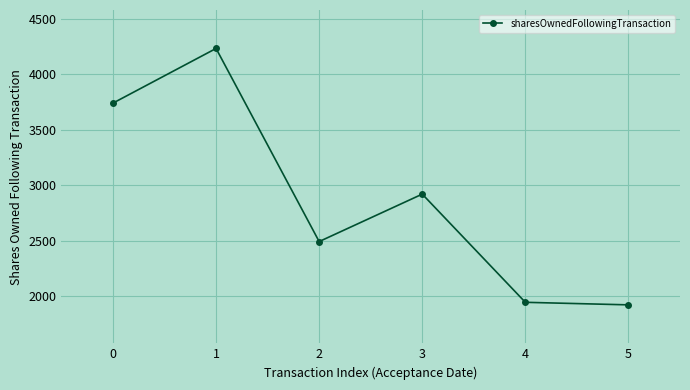

Reading left to right, what are all the values shown in this chart?

3741	4234	2492	2920	1944	1921